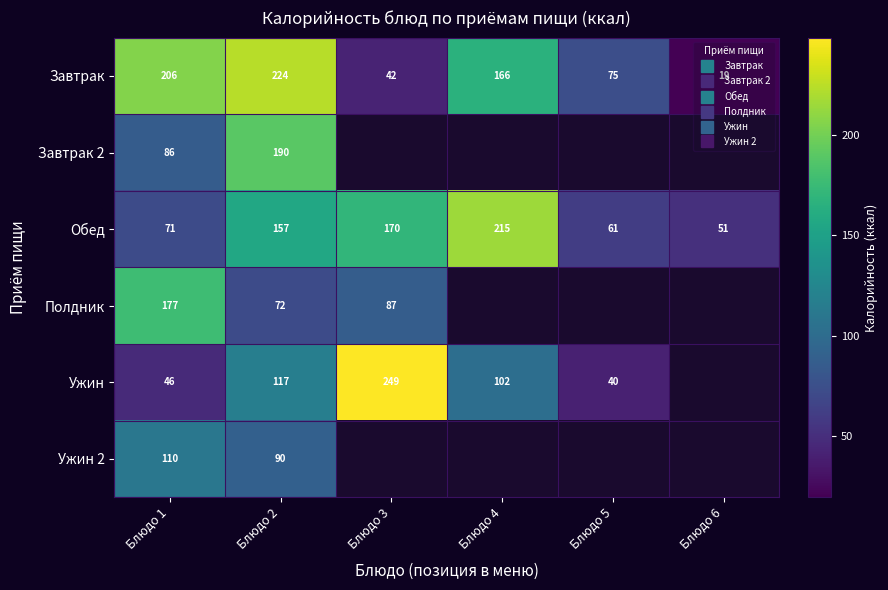

At how many categories does at least one series exceed 36?

6